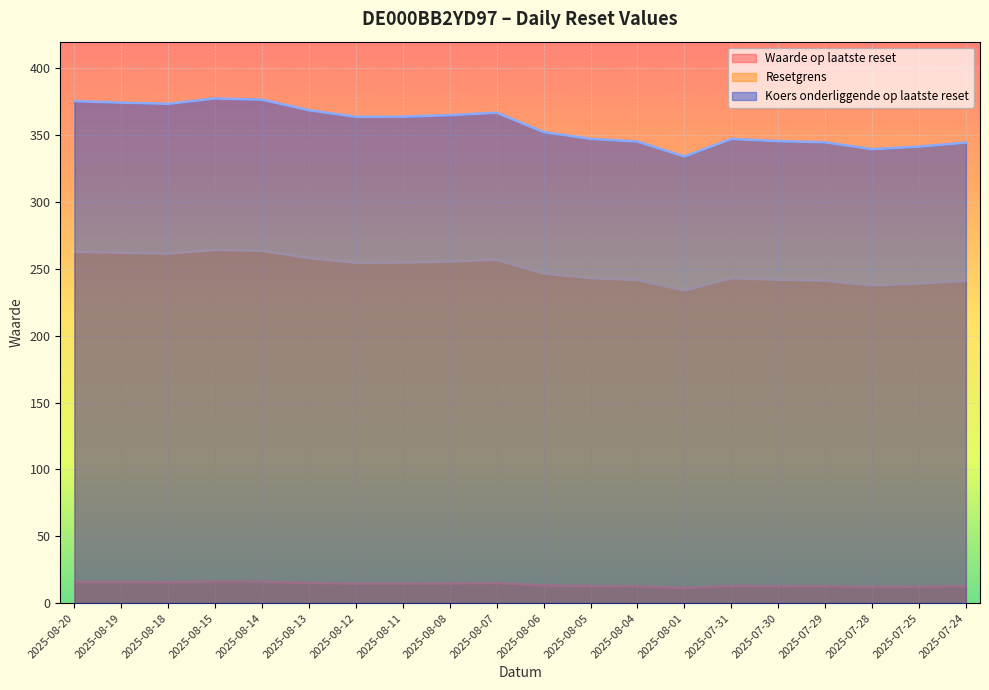

What is the label of the 19th point from the right?

2025-08-19